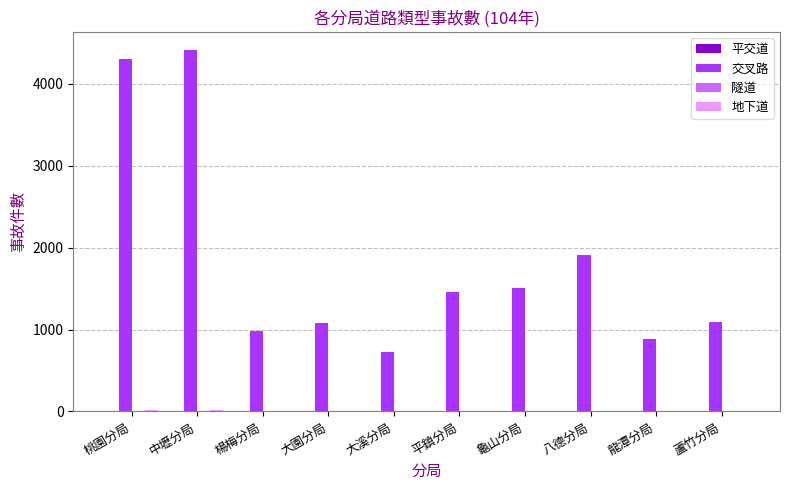

Between 楊梅分局 and 龜山分局, which series saw the biggest shift?

交叉路